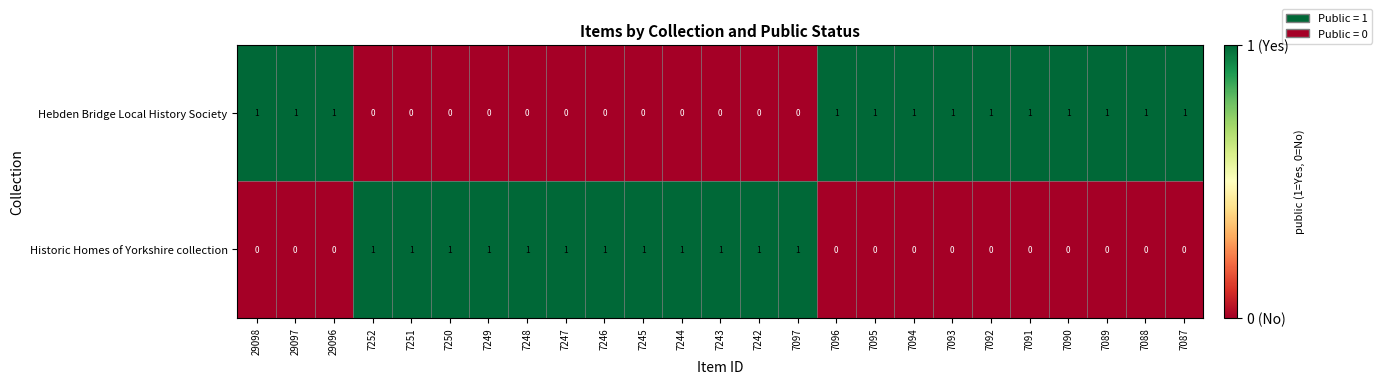

Rank the series by their average value, from lowest to highest.

Historic Homes of Yorkshire collection, Hebden Bridge Local History Society